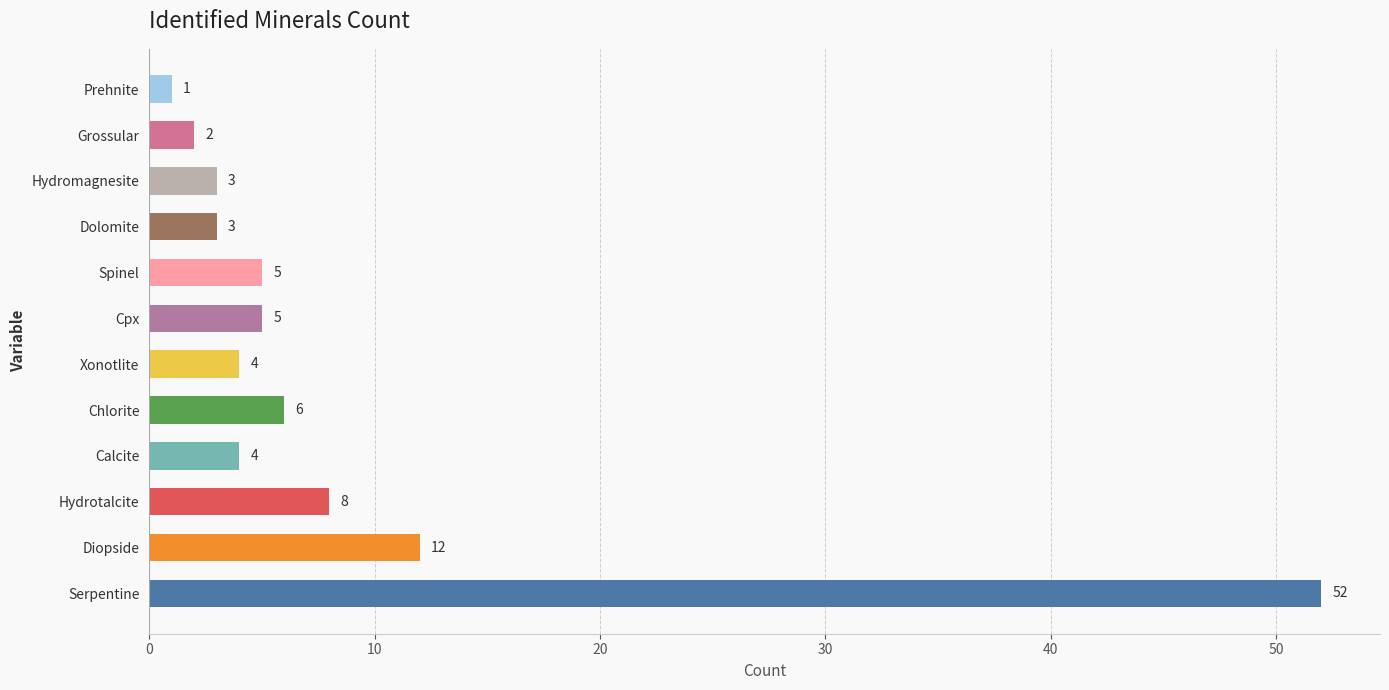

The chart shows a value of 16 at Serpentine. True or false?

False